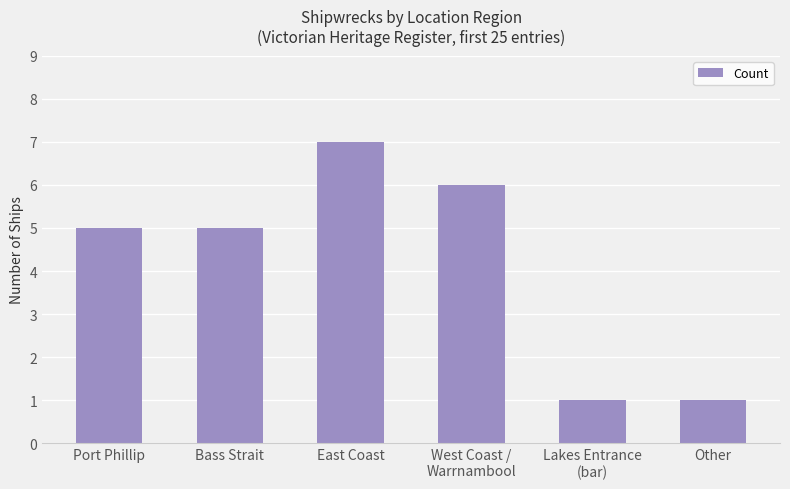

Which has a higher value, Lakes Entrance
(bar) or Port Phillip?

Port Phillip